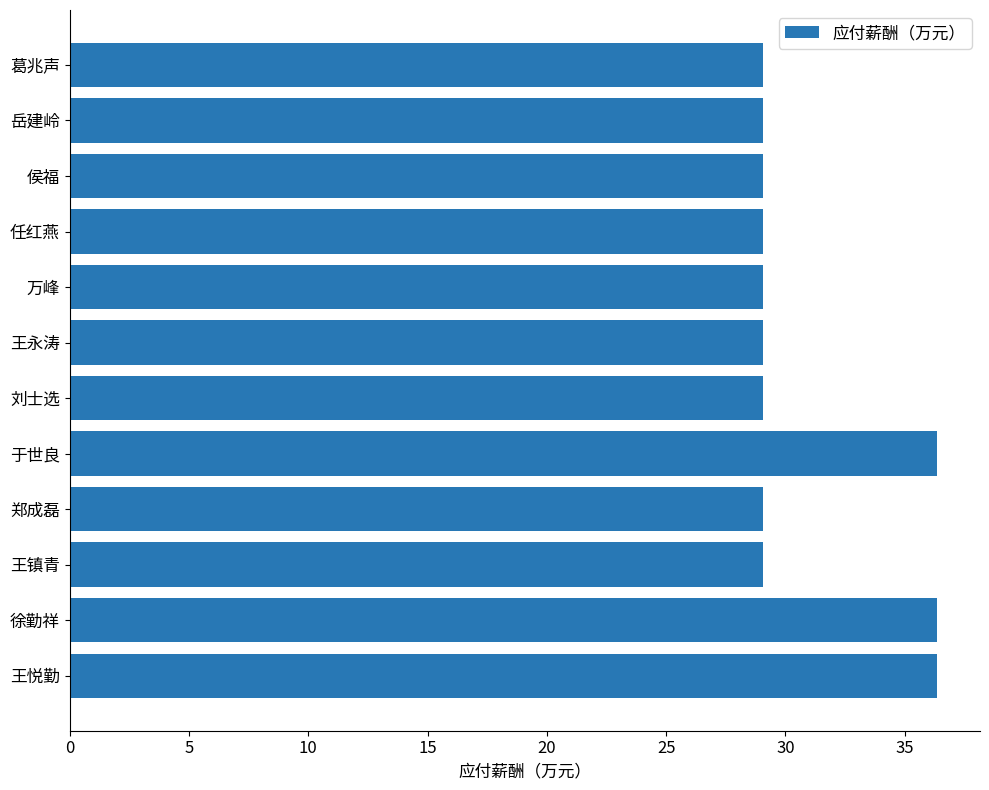

What value does the data have at 王悦勤?

36.3